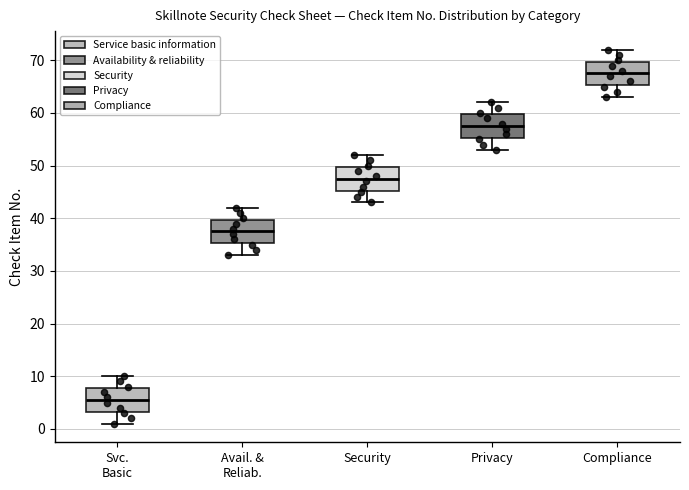

Which box has the highest median line?

Compliance